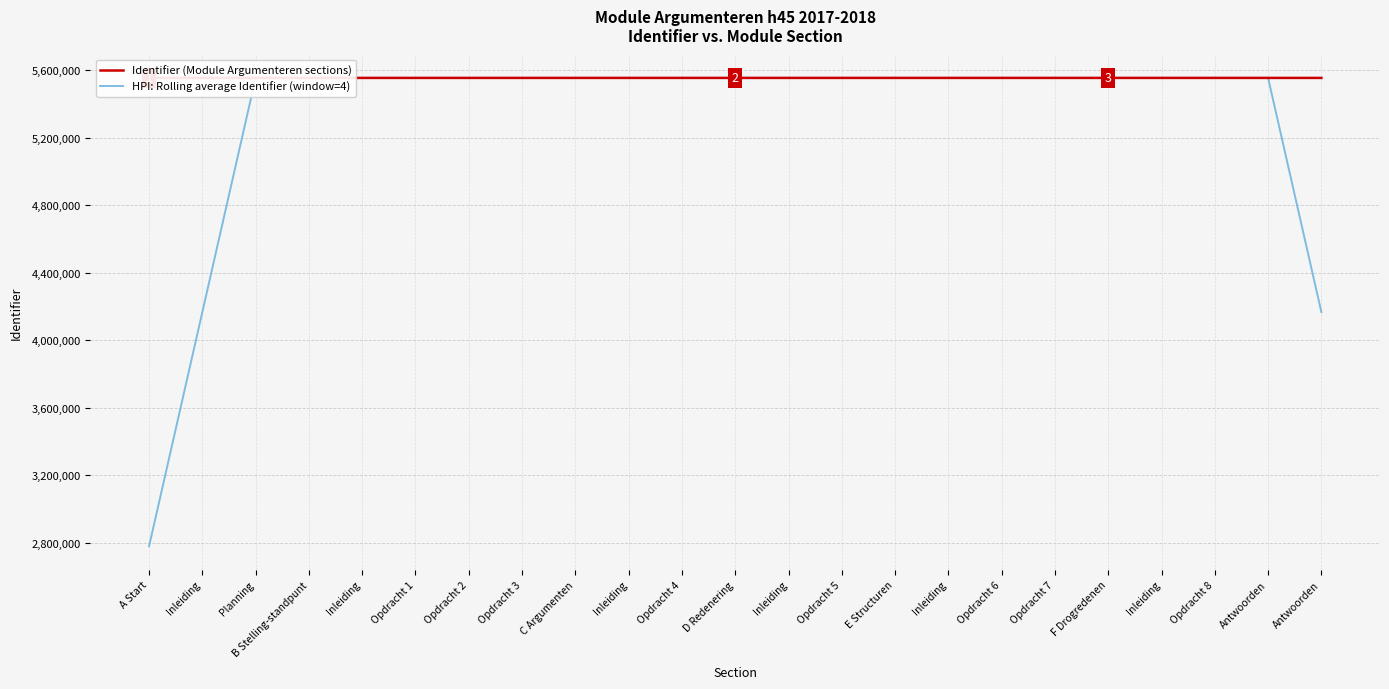

The value of HPI: Rolling average Identifier (window=4) at Planning is 5555740.2. True or false?

True